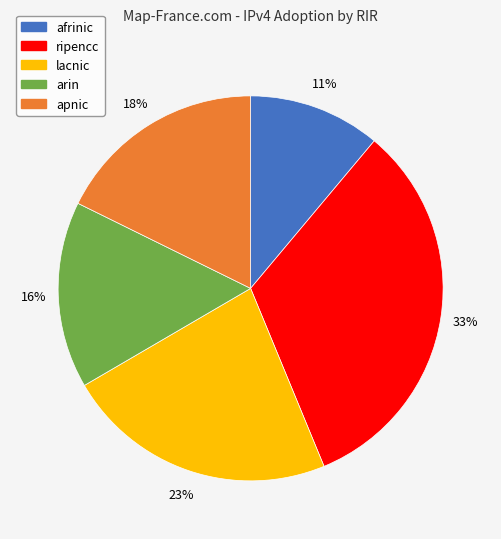

Does afrinic represent more than half of the total?

No